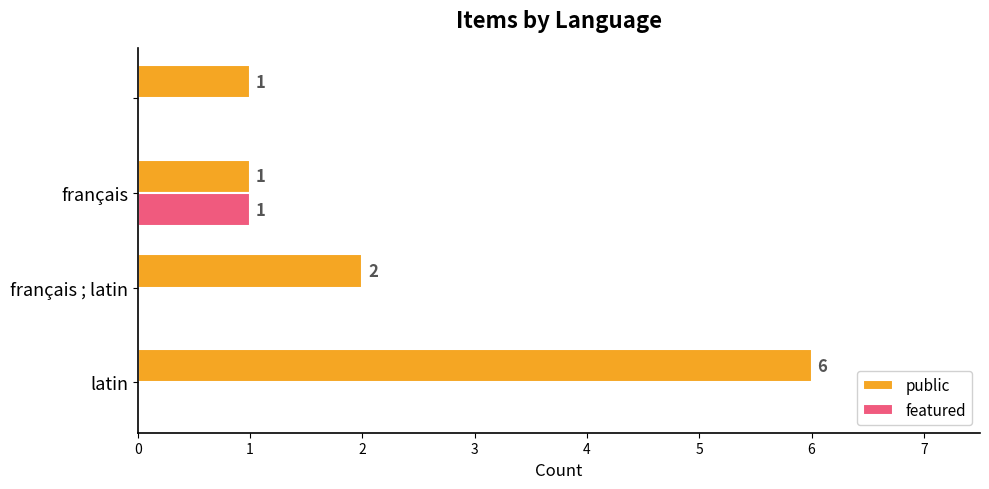

Which series has the largest total across all categories?

public